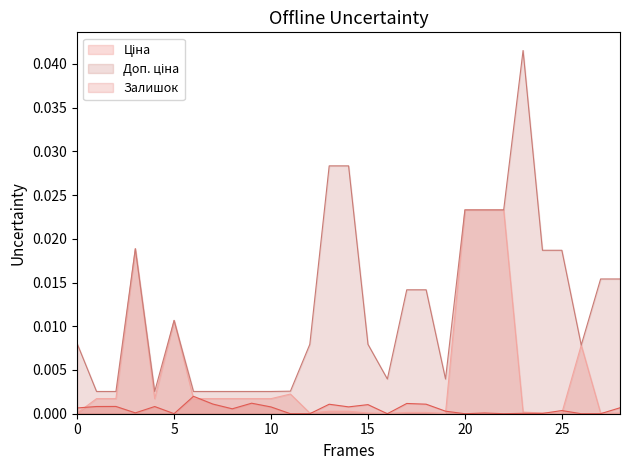

Which series has the largest total across all categories?

Доп. ціна